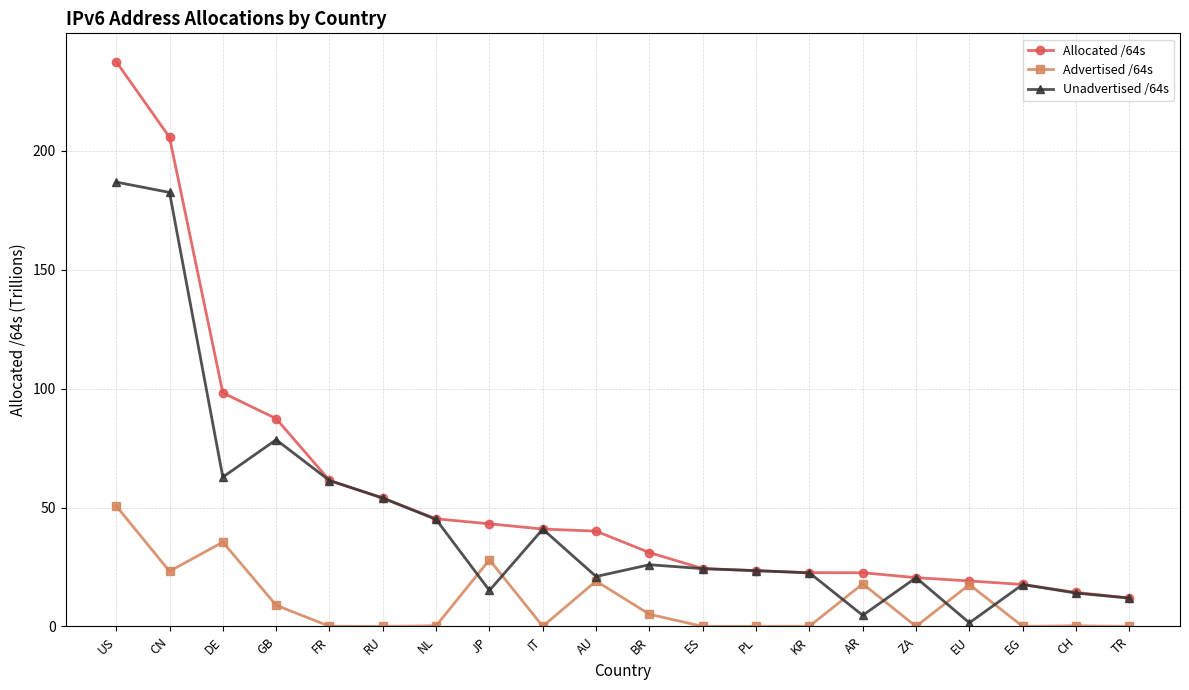

Count the number of data series in this chart.

3